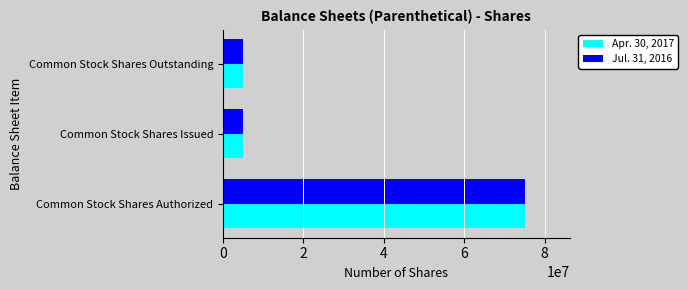

True or false: Jul. 31, 2016 has a value of 75000000 at Common Stock Shares Authorized.

True